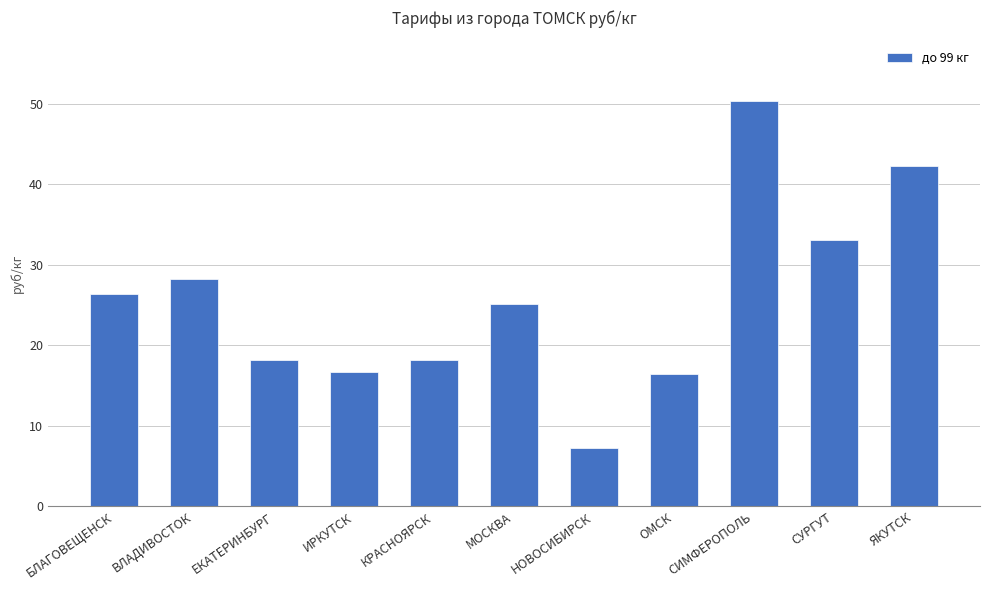

What is the label of the 1st bar from the left?

БЛАГОВЕЩЕНСК